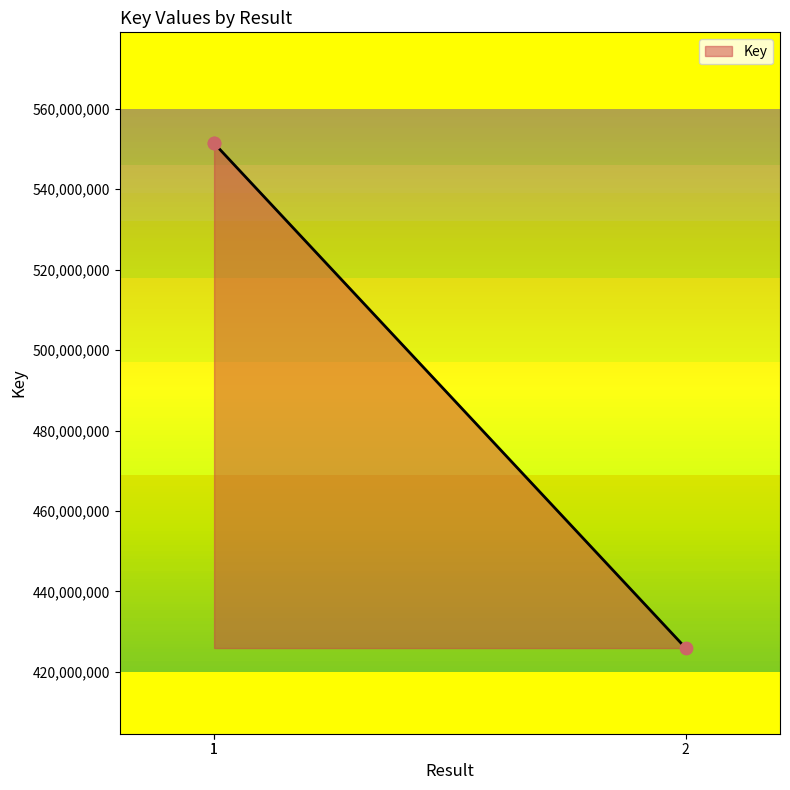

What is the change in value from 1 to 2?

-125486003